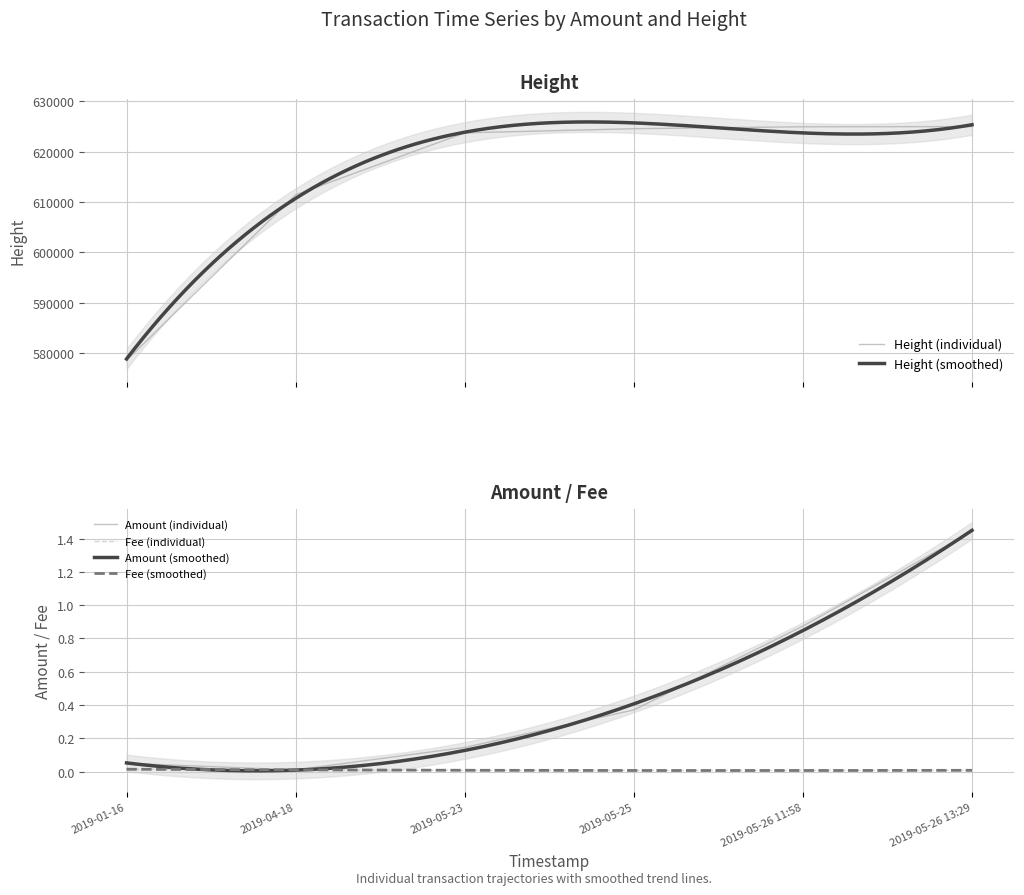

List the labels in order of Amount (individual) value, smallest first.

2019-04-18, 2019-01-16, 2019-05-23, 2019-05-25, 2019-05-26 11:58, 2019-05-26 13:29